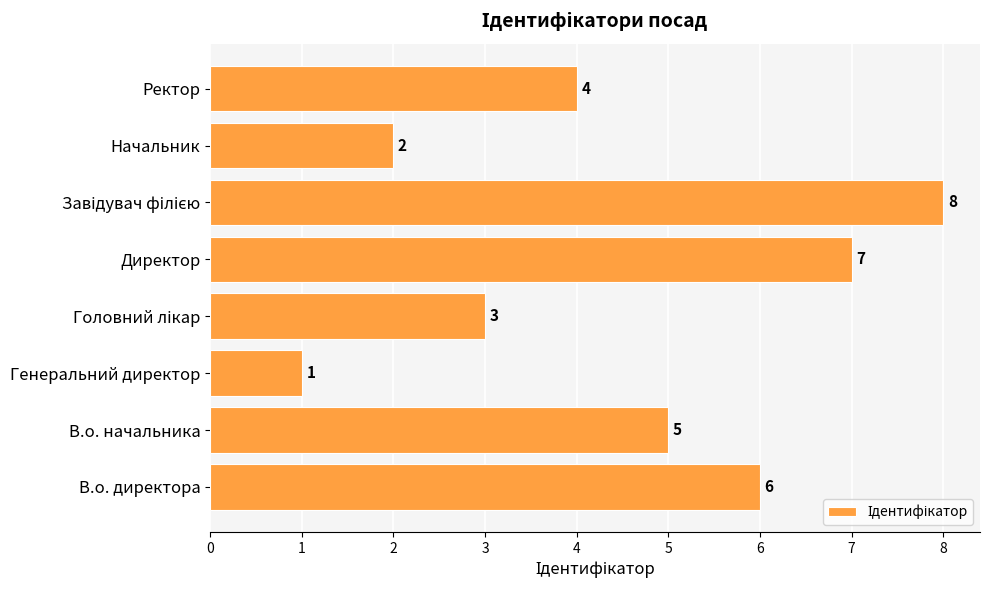

Where is the data nearest to the value 4?

Ректор